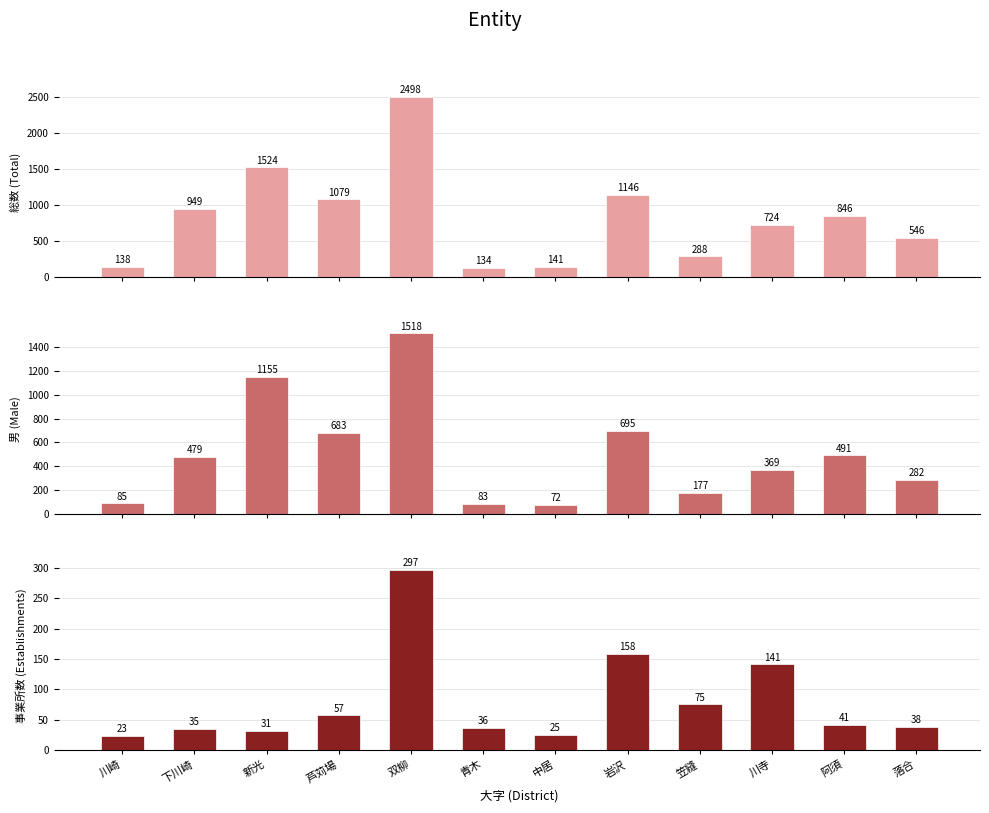

How many groups of bars are there?

12